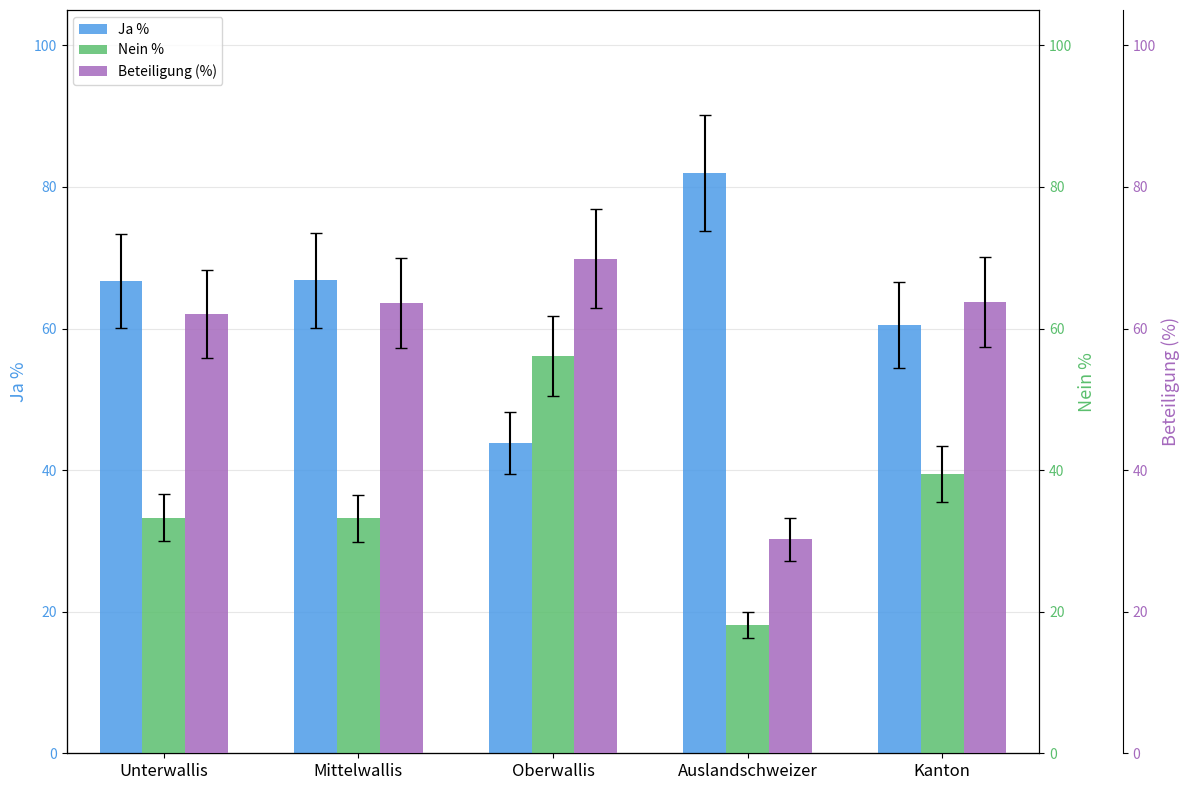

How many bars are there in each group?

3